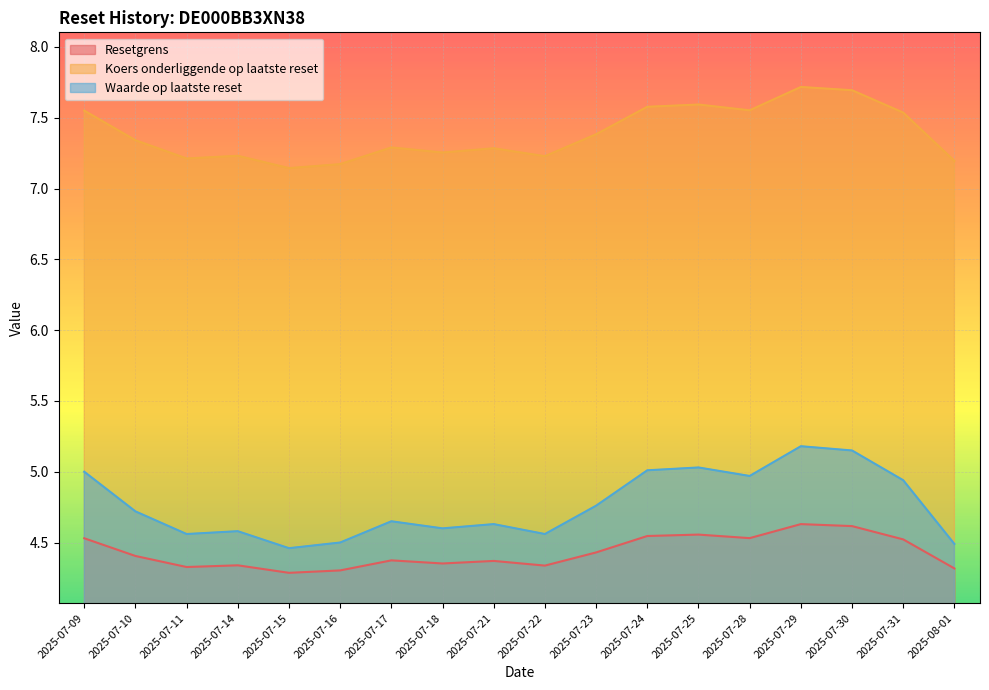

True or false: Koers onderliggende op laatste reset has more than 2 interior local peaks.

True